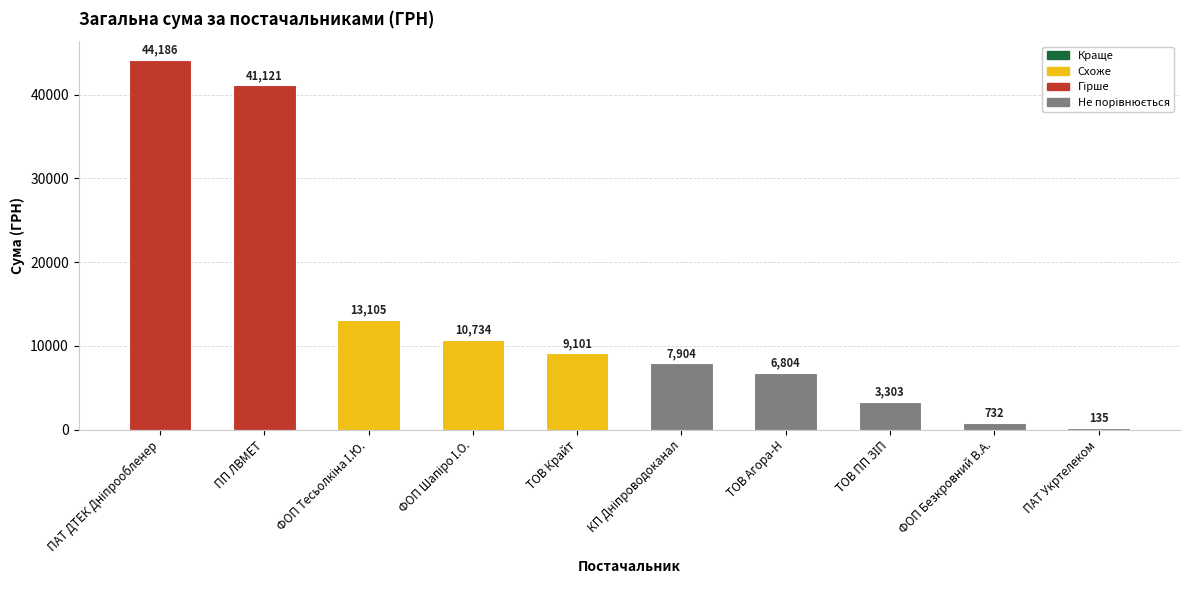

What is the greatest value displayed?

44185.6